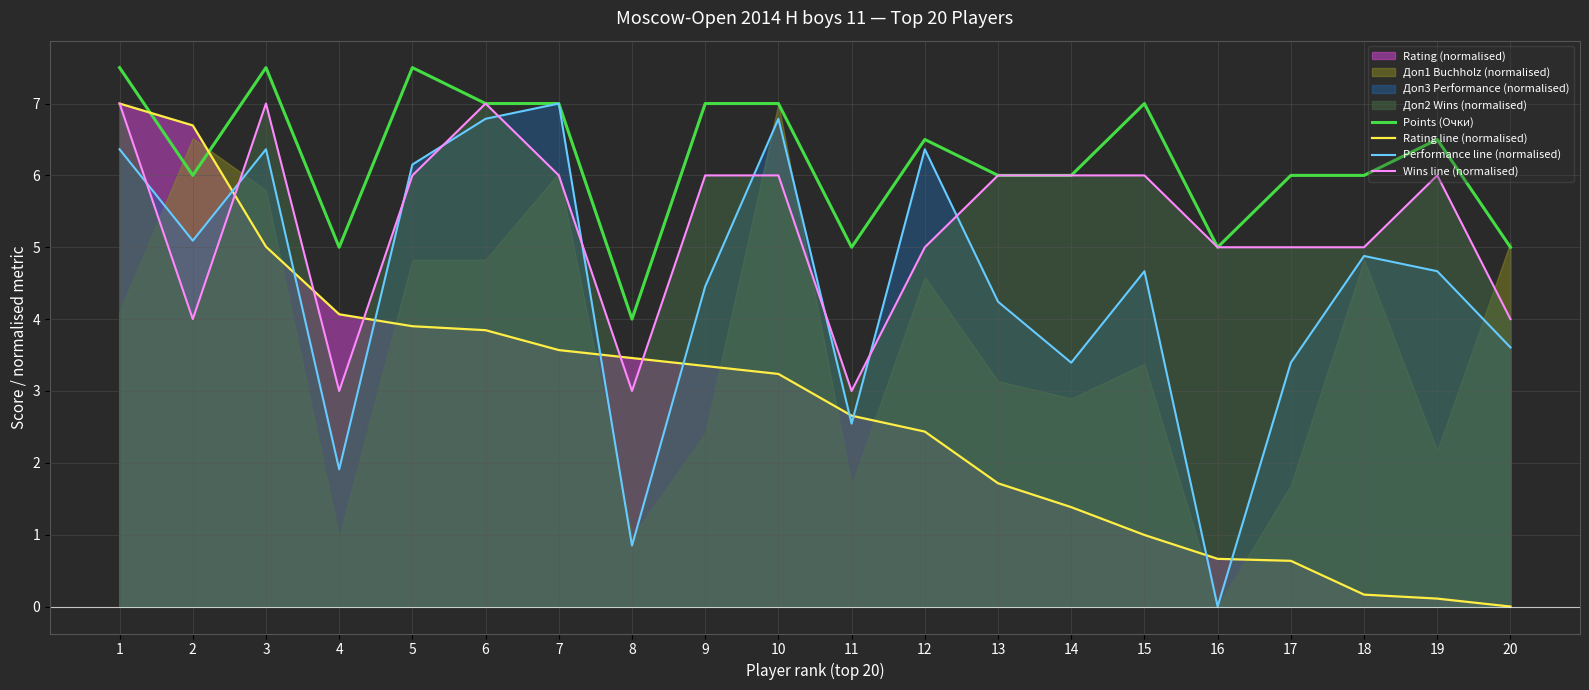

Read the Performance line (normalised) value at 3.

6.4